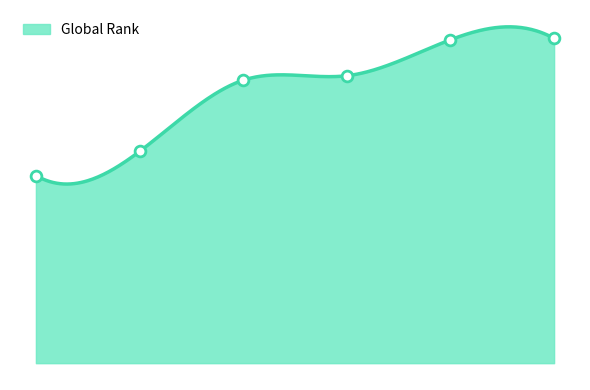

What is the ratio of the value at 2 to the value at 6?

0.7